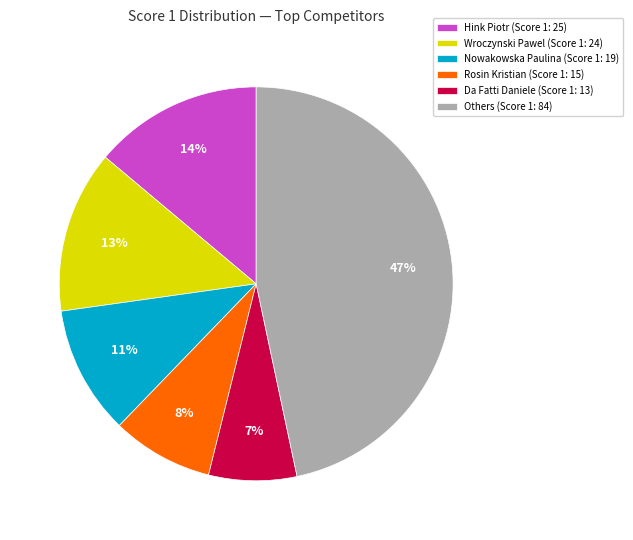

Does any single category account for the majority?

No